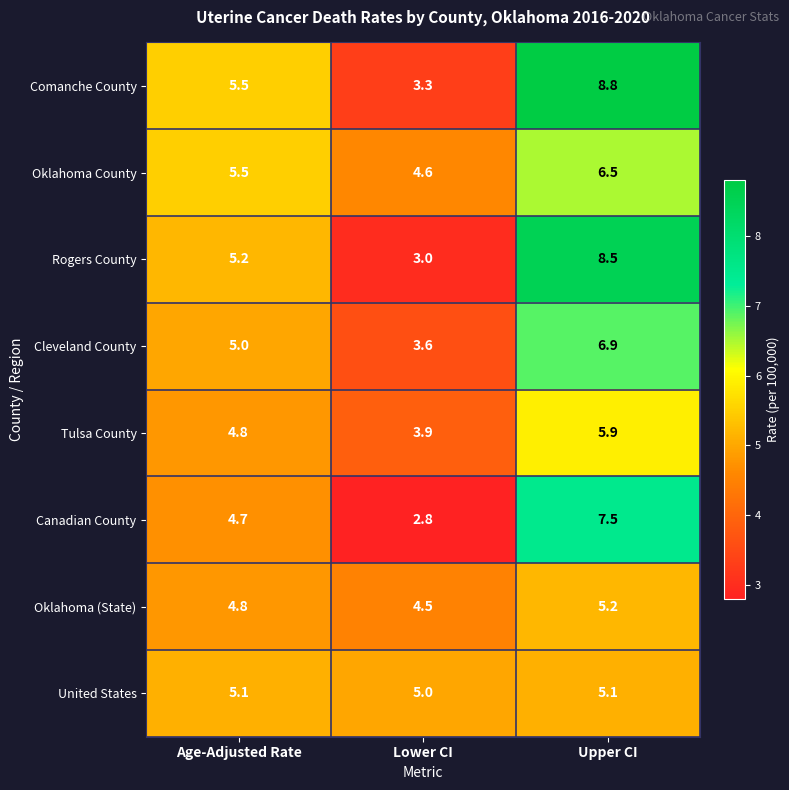

Where is Cleveland County nearest to the value 5?

Age-Adjusted Rate